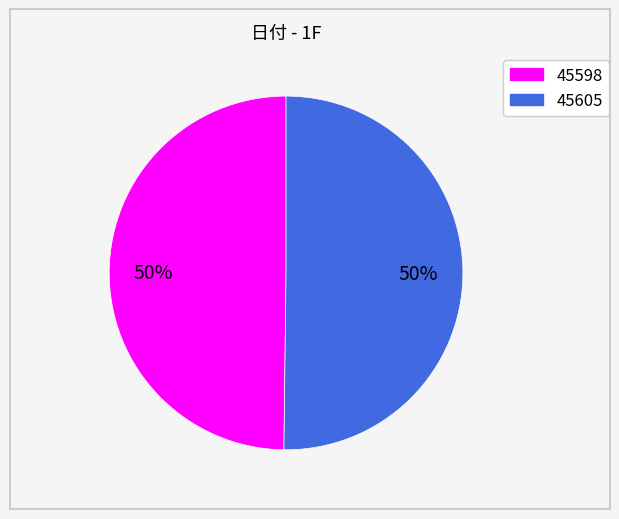

How many segments does this pie chart have?

2